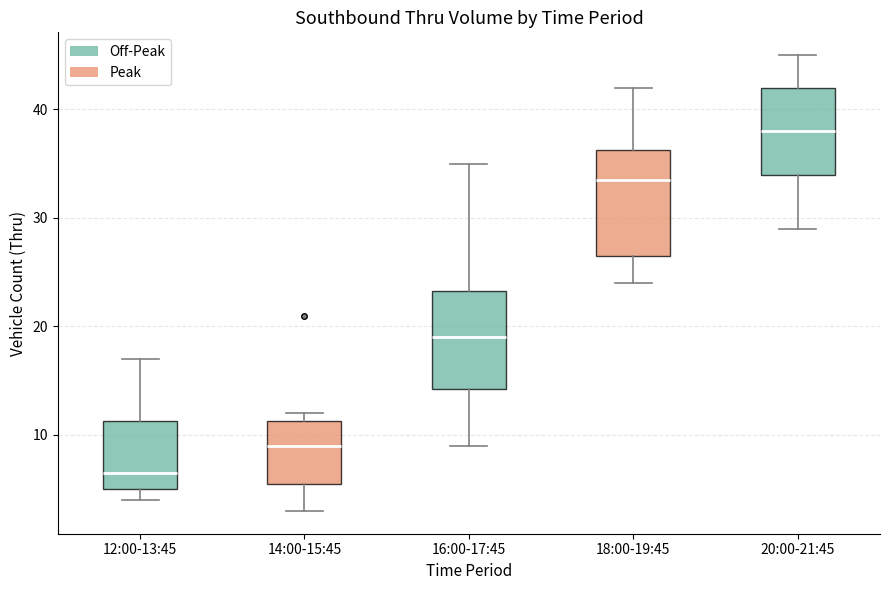

Where does the lower whisker of the box for 18:00-19:45 end on the y-axis? The values are not printed on the chart, so give them approximately, as read against the axis.

24